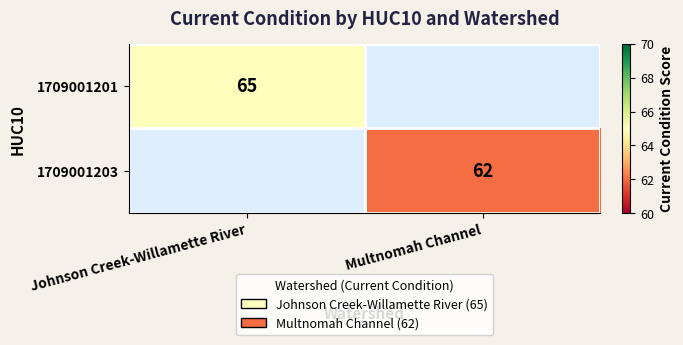

The value of 1709001203 at Multnomah Channel is 98. True or false?

False